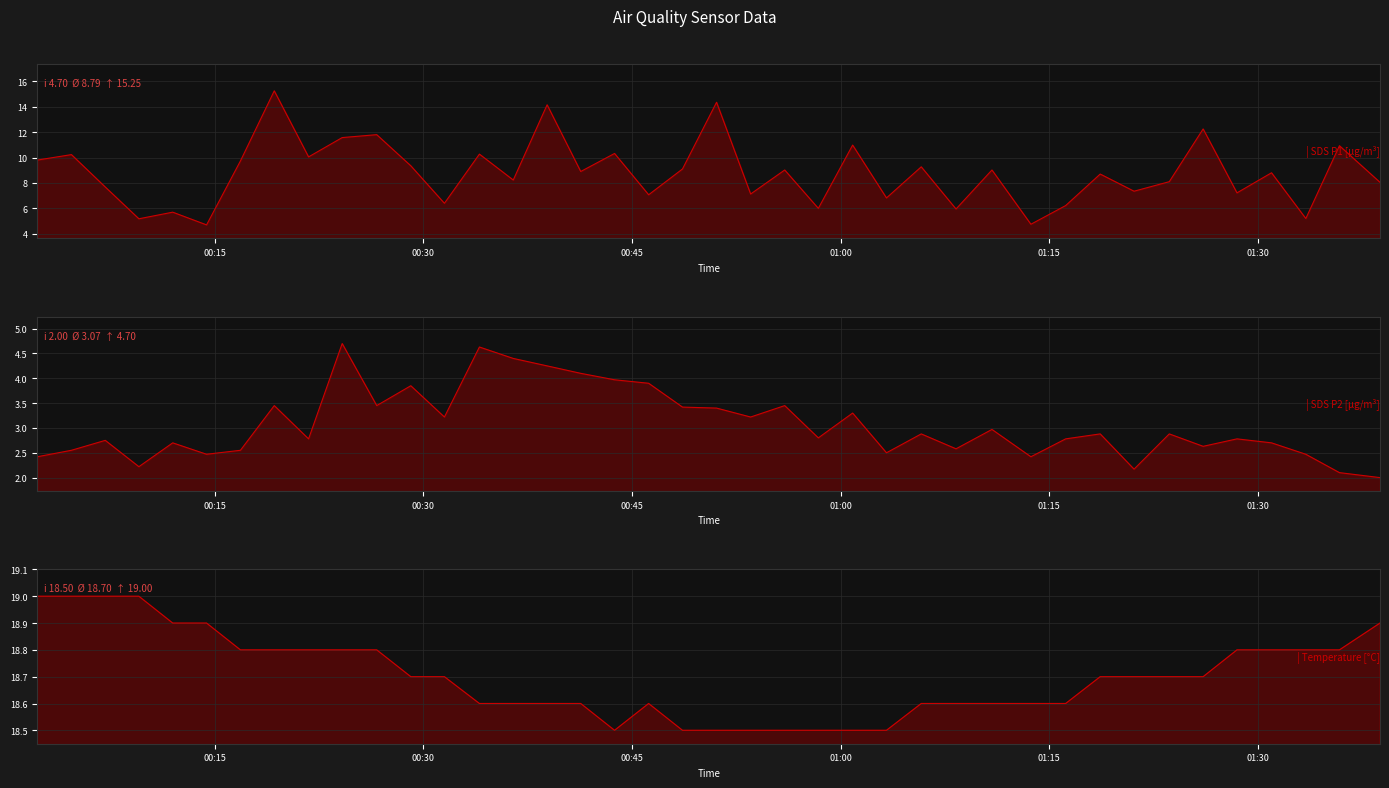

What are all the series names shown in the legend?

SDS_P1, SDS_P2, Temp